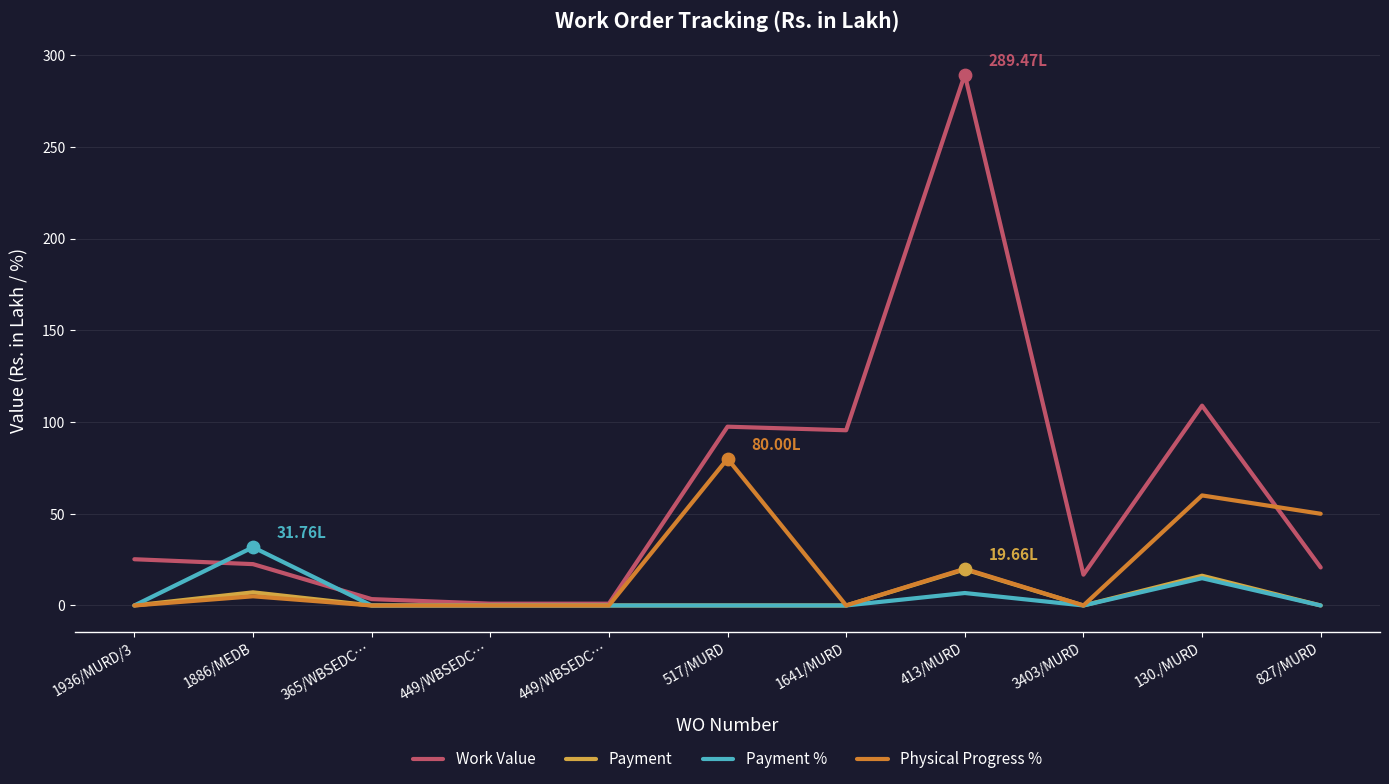

At which category is the sum across all series the highest?

413/MURD